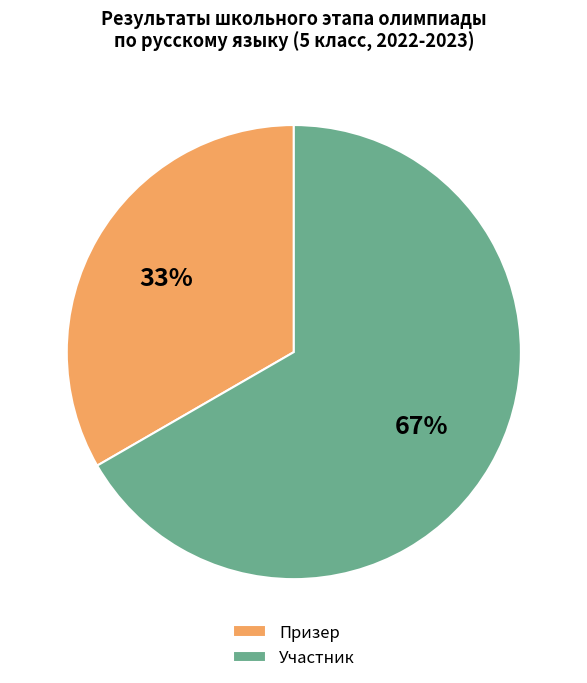

Rank the categories by value from highest to lowest.

Участник, Призер